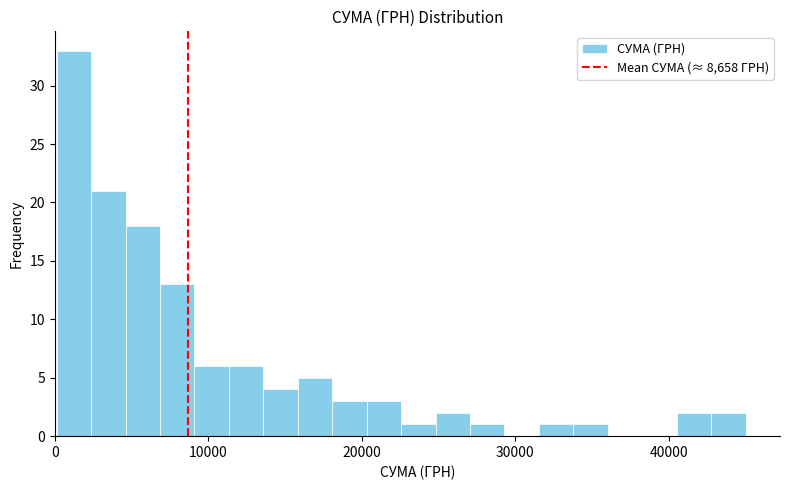

Read against the x-axis, roughly where is the centre of the tallest bar?

1000